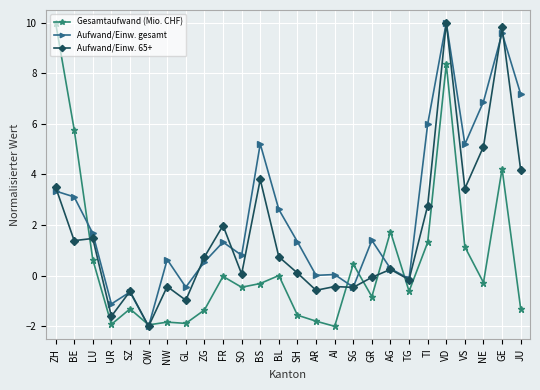

Rank the series by their average value, from highest to lowest.

Aufwand/Einw. gesamt, Aufwand/Einw. 65+, Gesamtaufwand (Mio. CHF)